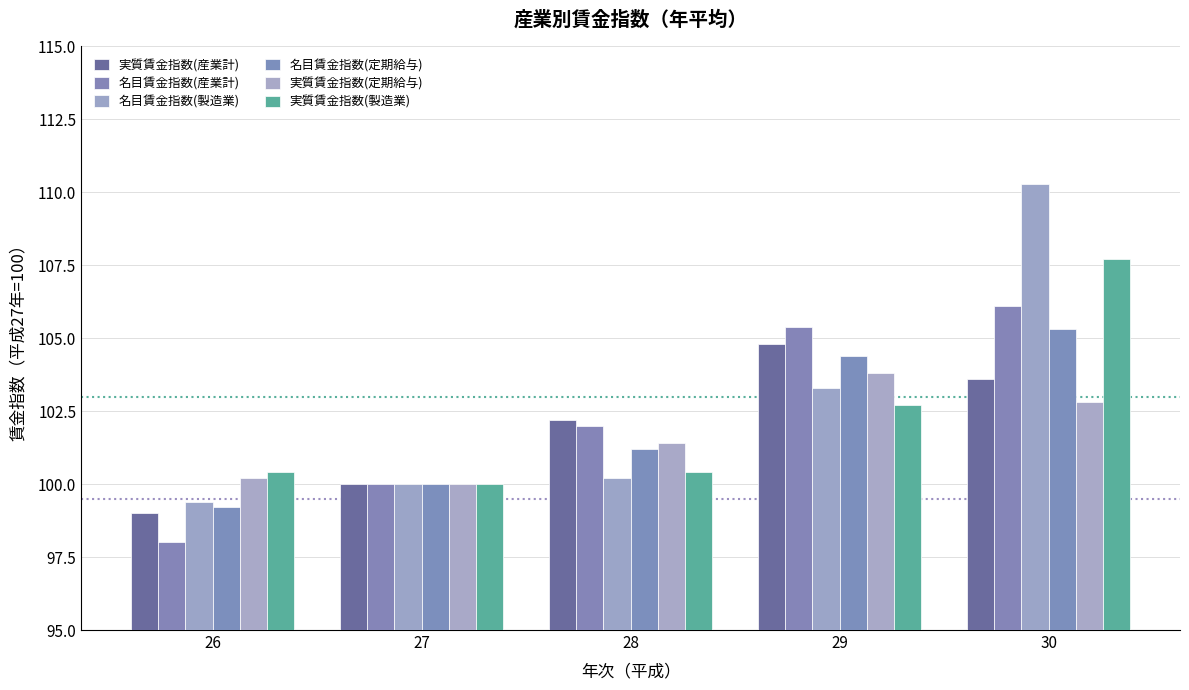

How many bars are there in total?

30